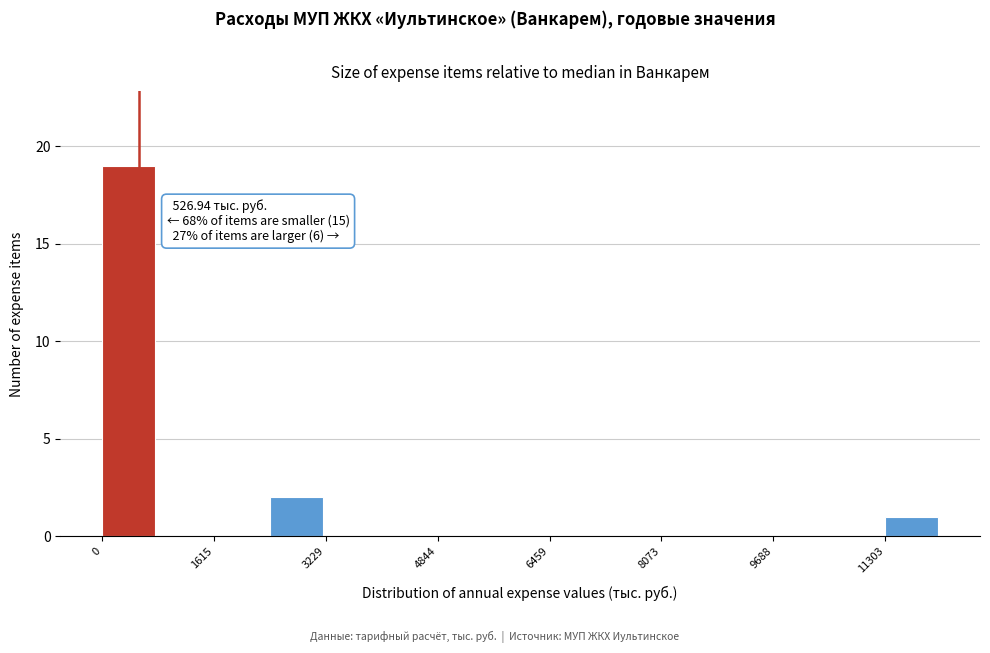

Over which range of the x-axis is the bar tallest?

0 to 800